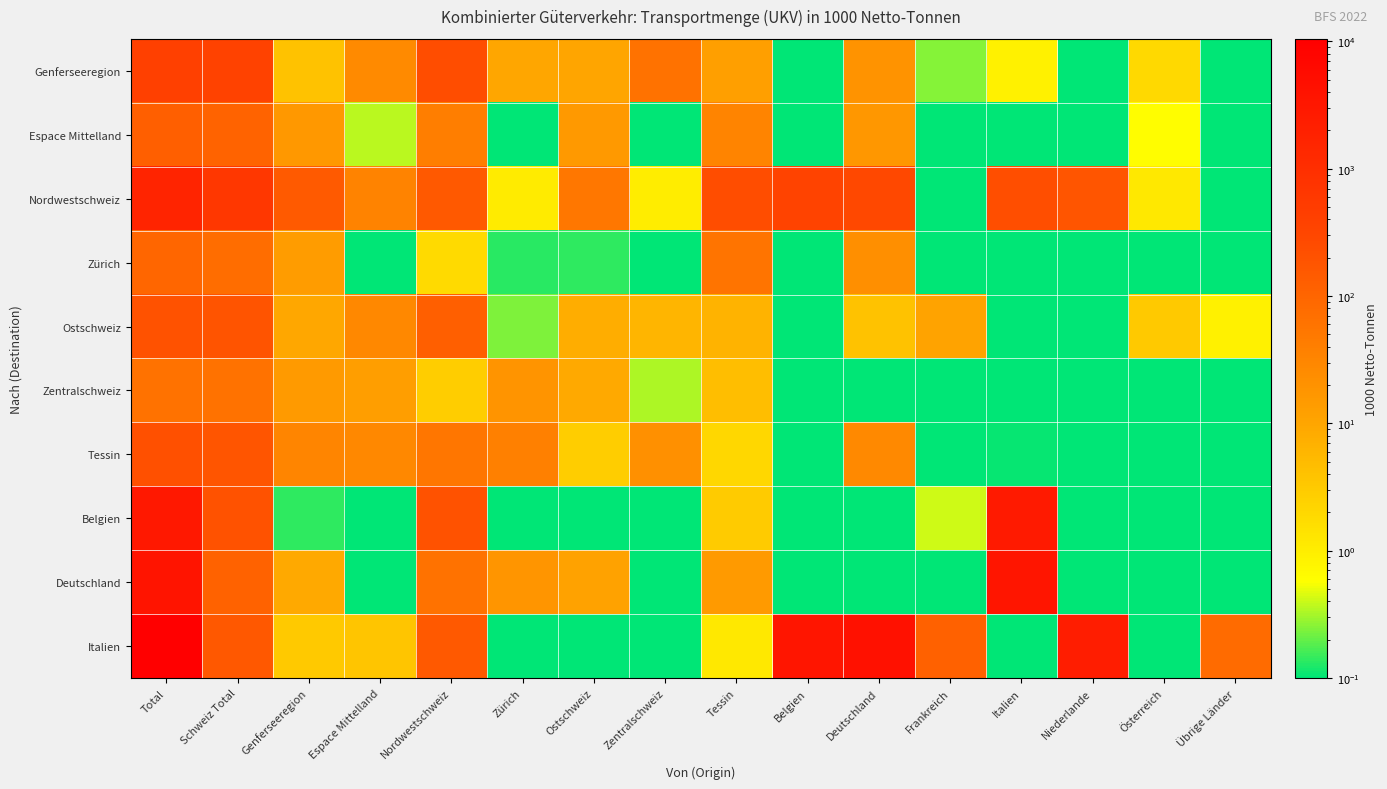

What is the spread (max minus min) of values at Genferseeregion?

146.2